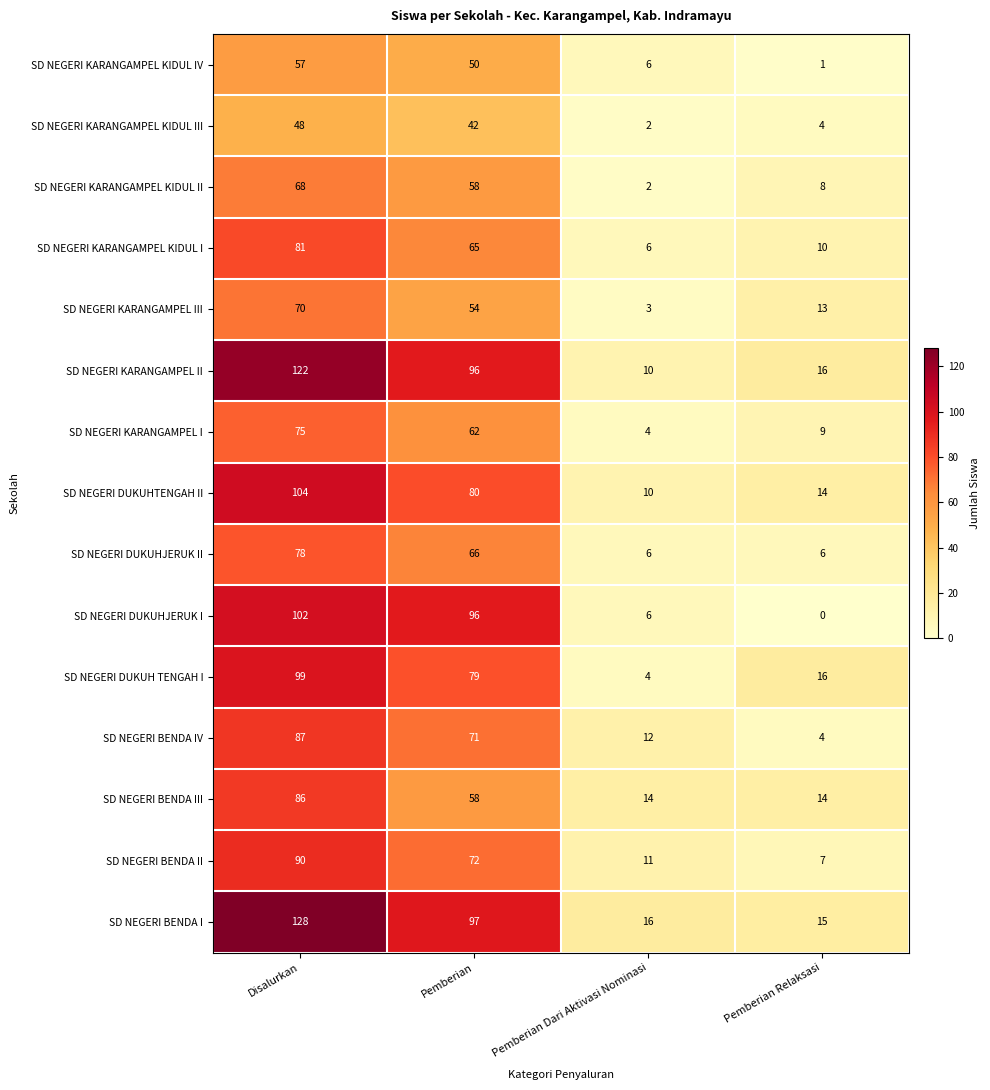

Which series has the largest range (max minus min)?

SD NEGERI BENDA I